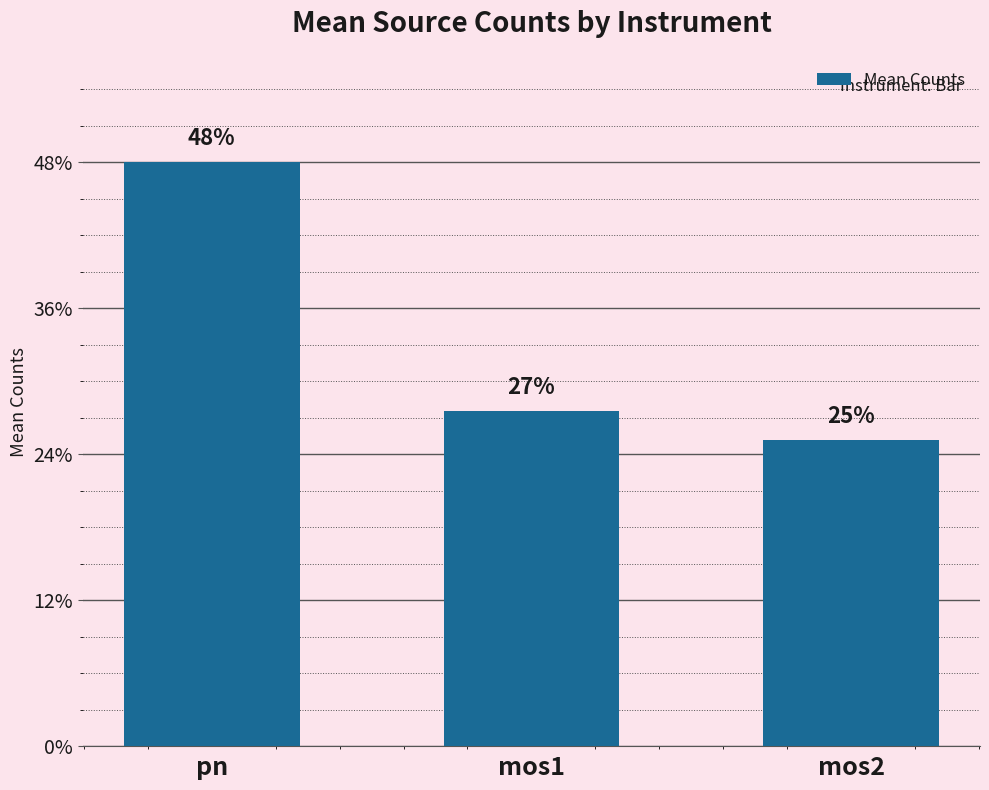

What is the change in value from pn to mos1?

-242.4